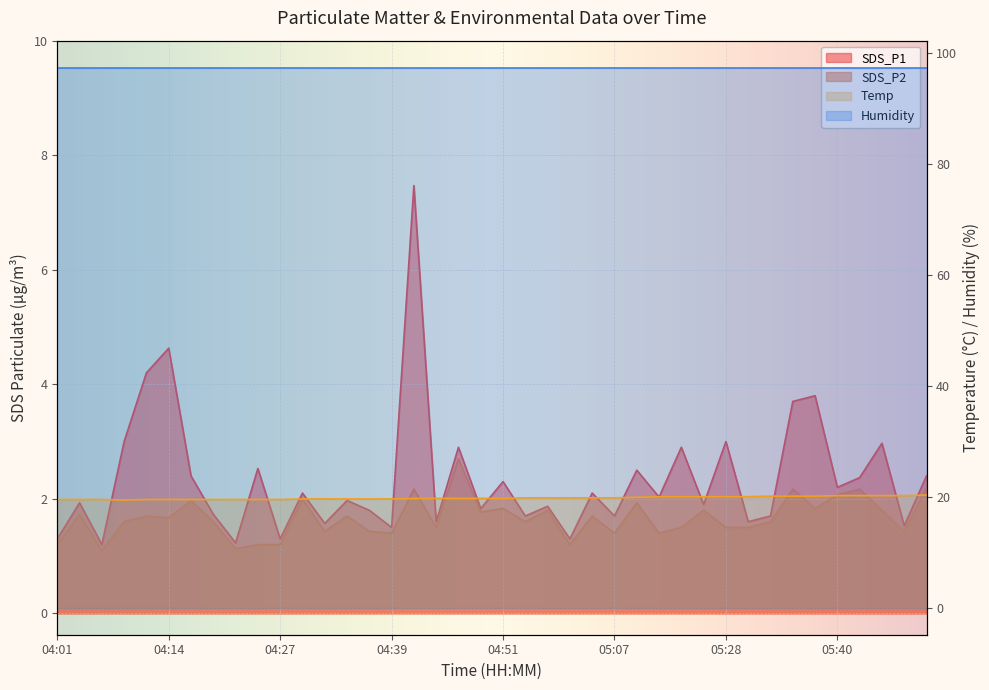

At which category is the sum across all series the highest?

04:41